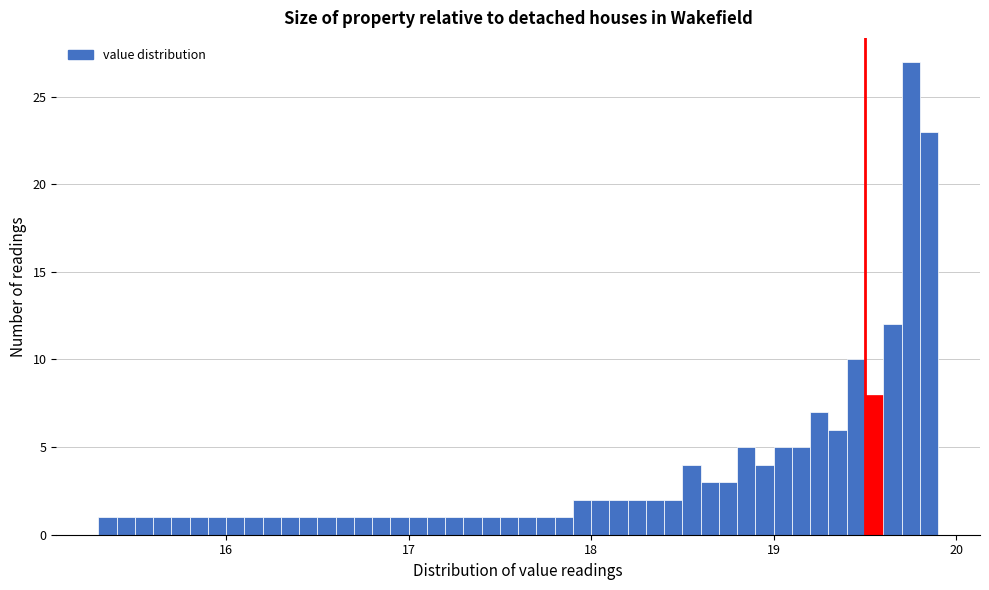

Read against the x-axis, roughly where is the centre of the tallest bar?

19.8